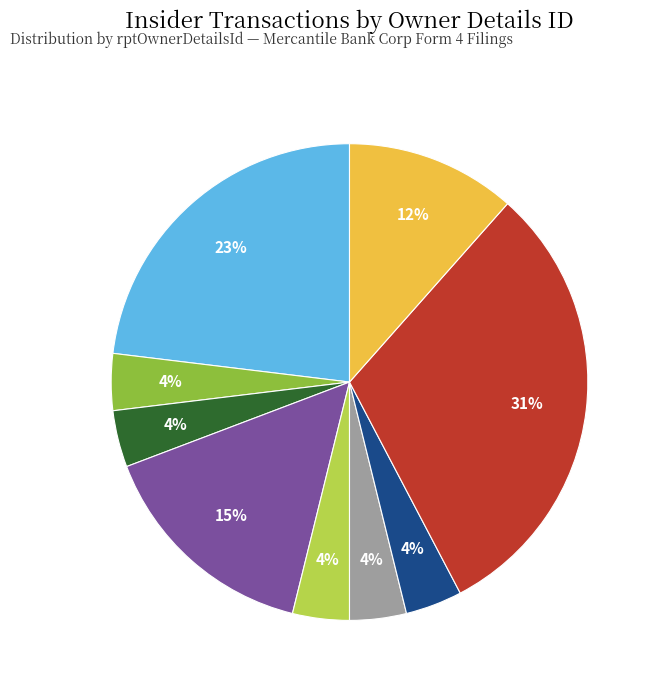

How many slices are in this pie chart?

9